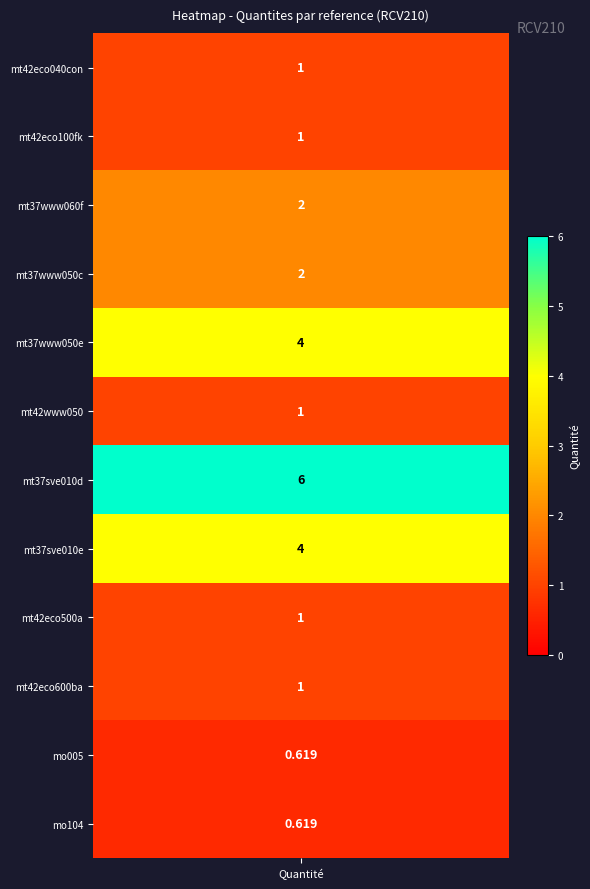

What is the sum of the values at 6 and 5?

7.0